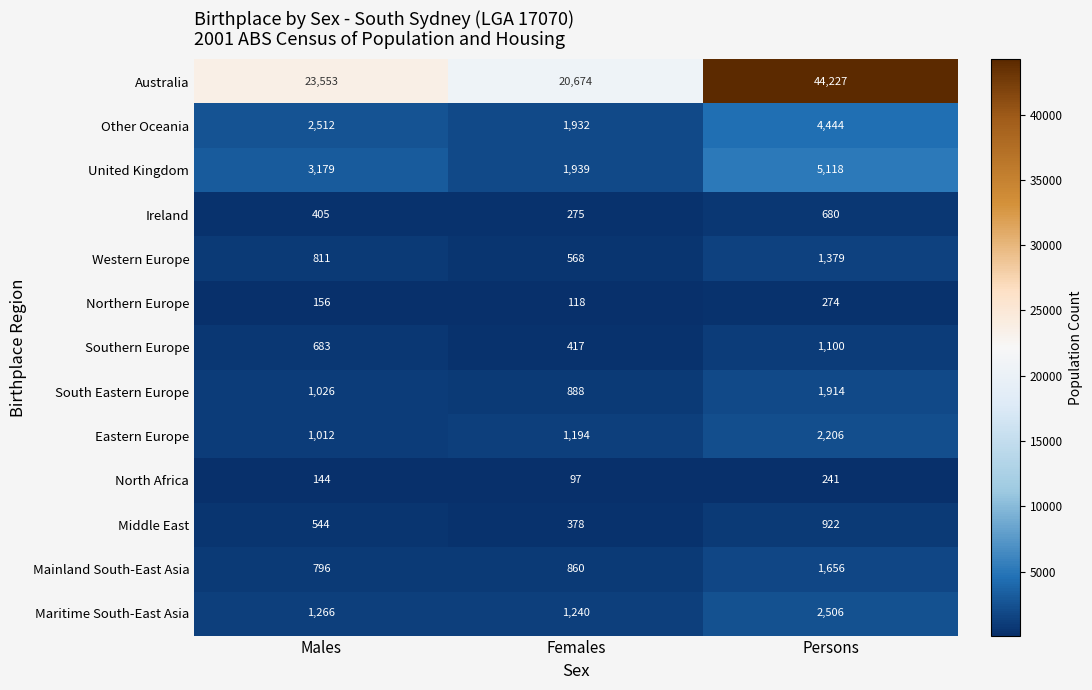

What is the maximum value shown in the chart?

44227